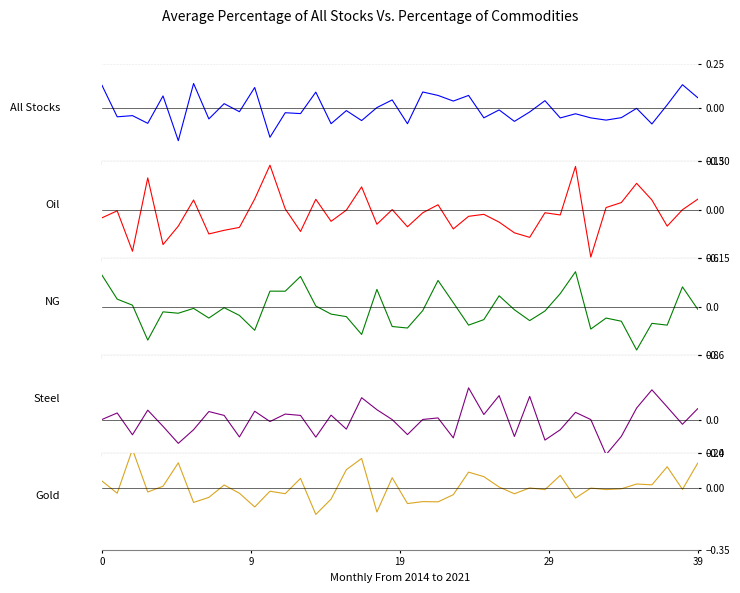

True or false: Gold has more than 2 interior local peaks.

True